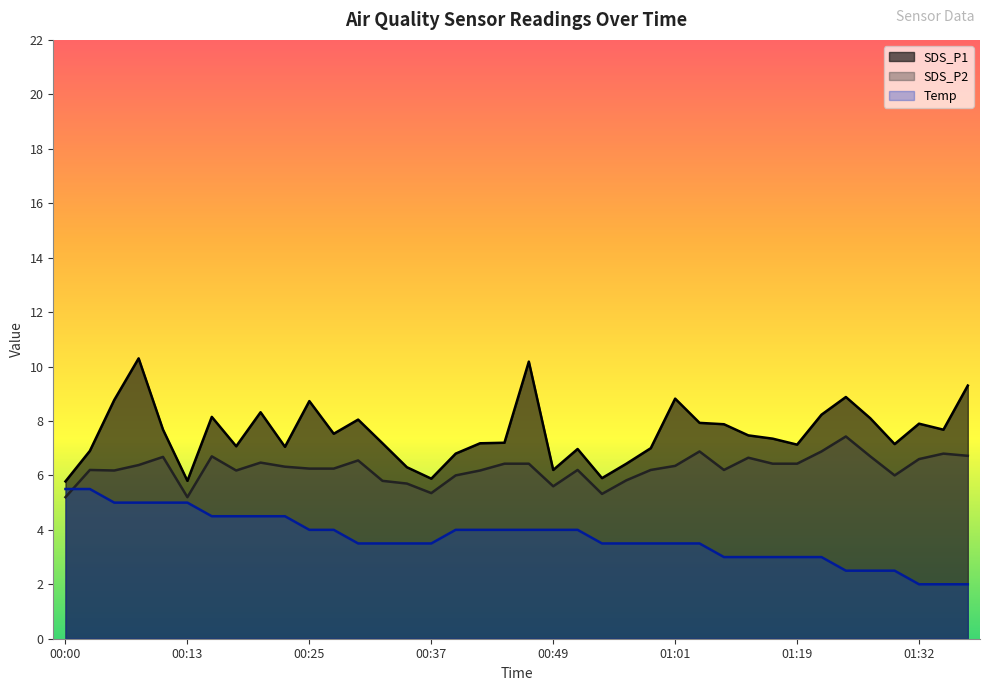

How many intersections are there between SDS_P2 and Temp?

1